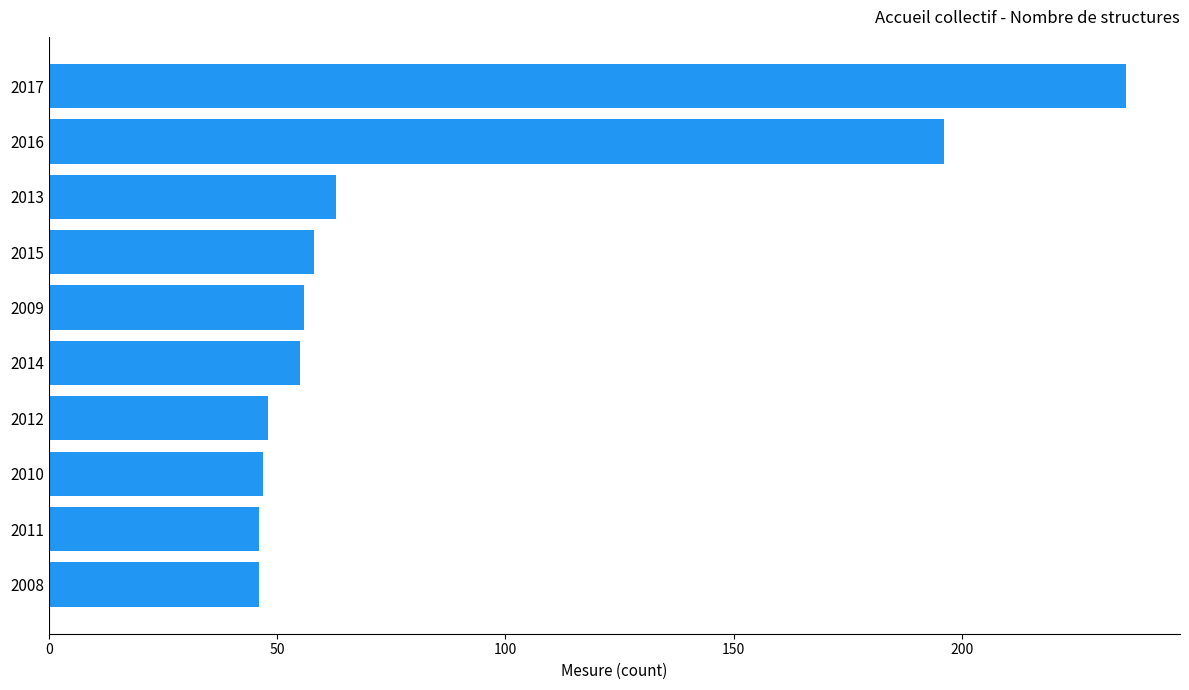

Where is the data nearest to the value 141?

2016